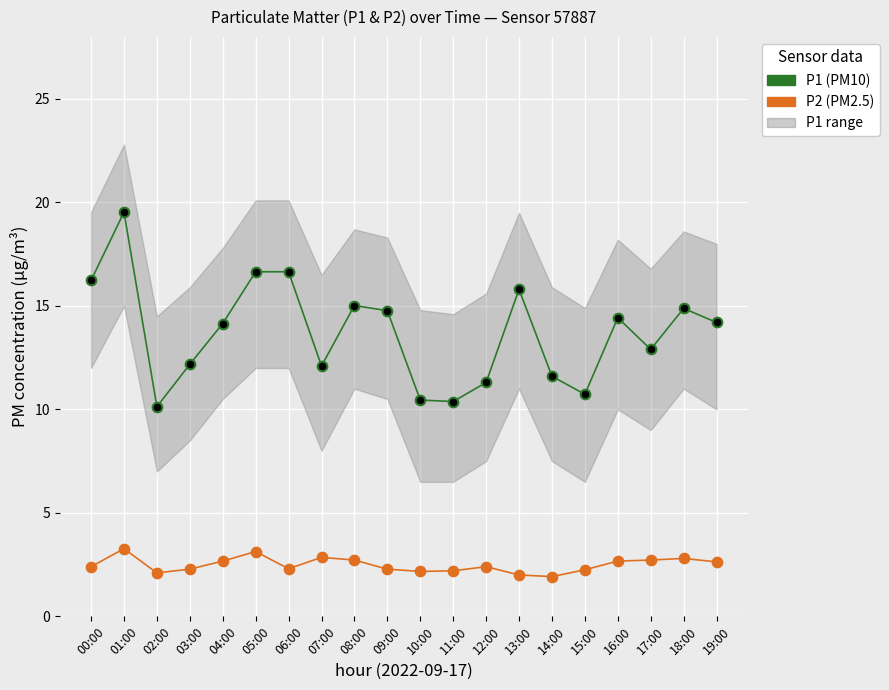

Which series has the largest total across all categories?

P1 (PM10)